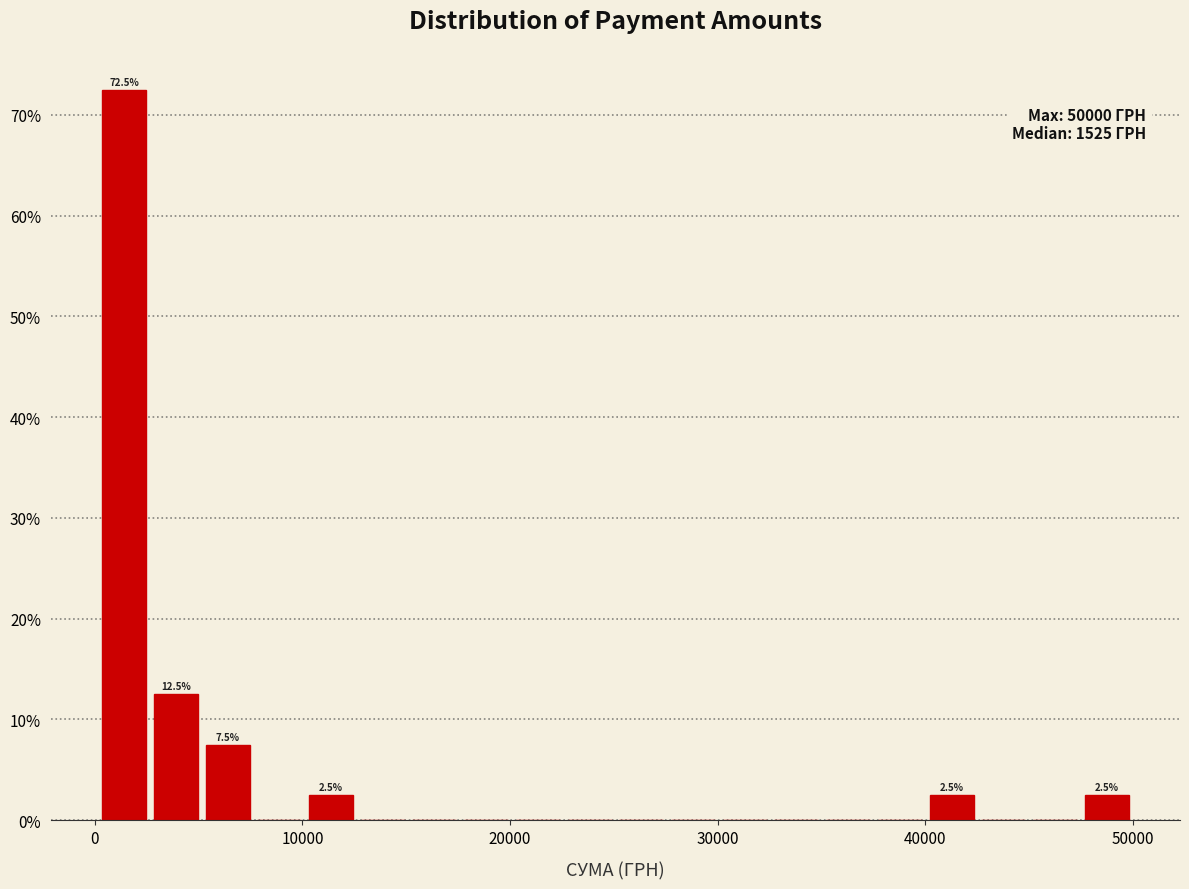

Around what value on the x-axis is the tallest bar? Give the approximate position of its centre, as read against the axis.

1000